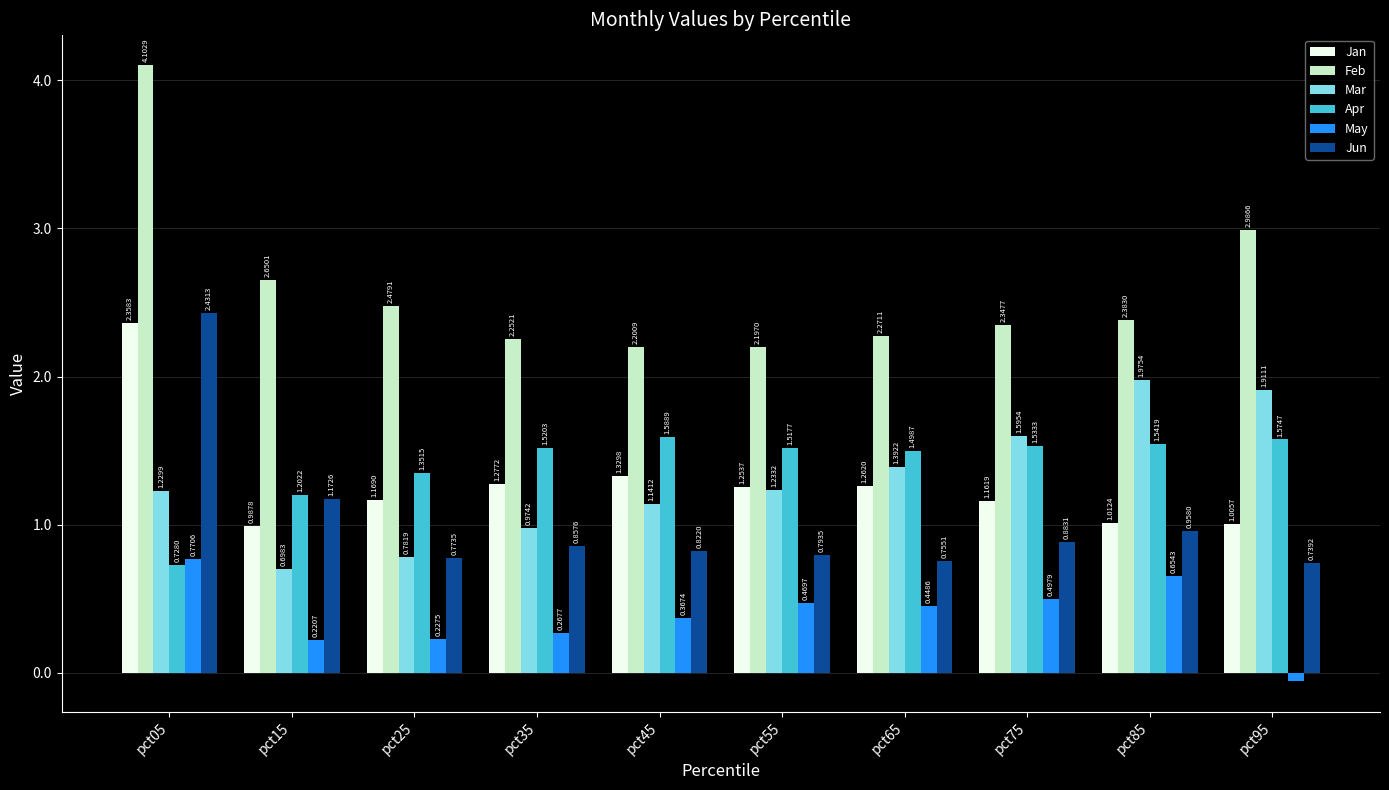

What is the total value across all series at pct85?

8.5